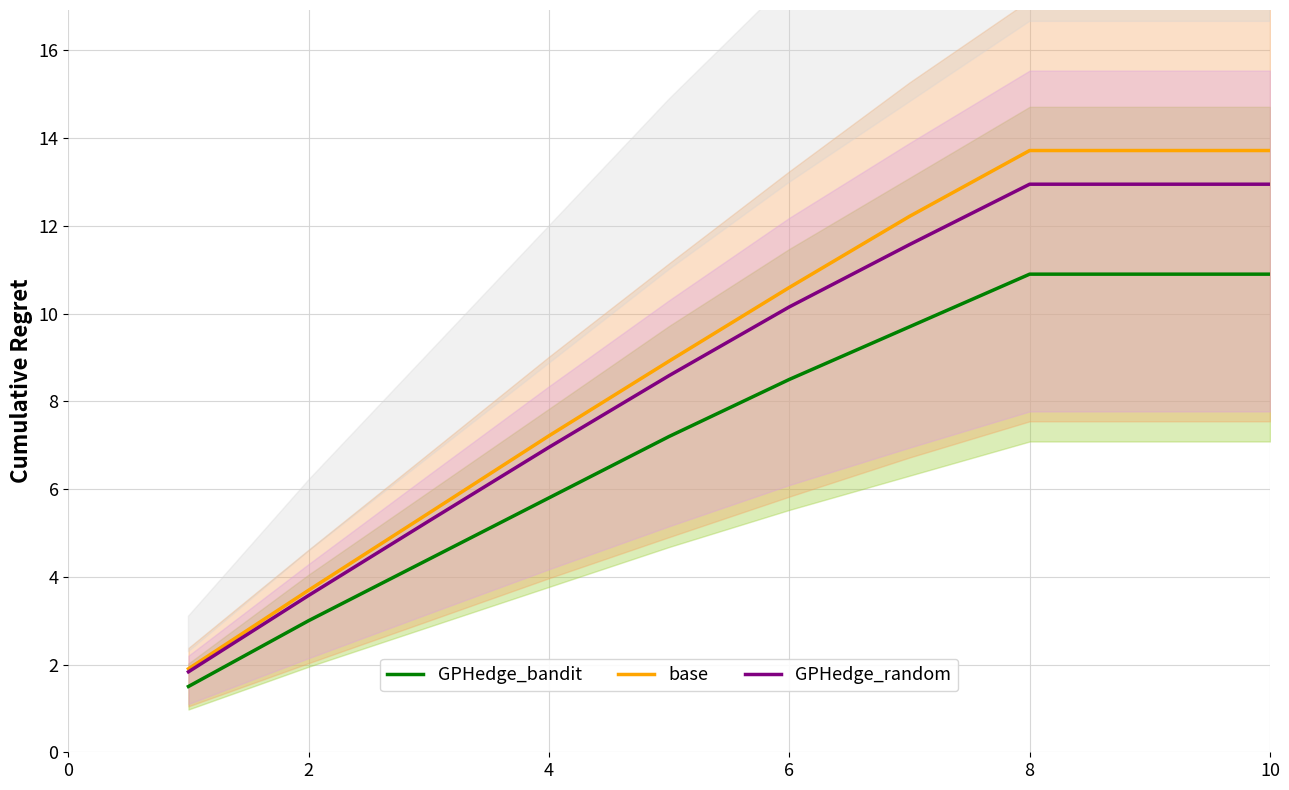

How many data points in GPHedge_bandit are above 8?

5